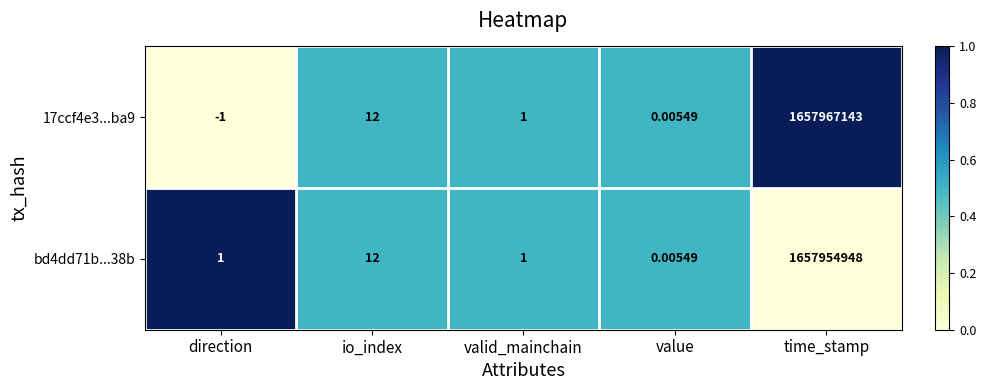

Where does the 17ccf4e3...ba9 series first go above 1?

io_index